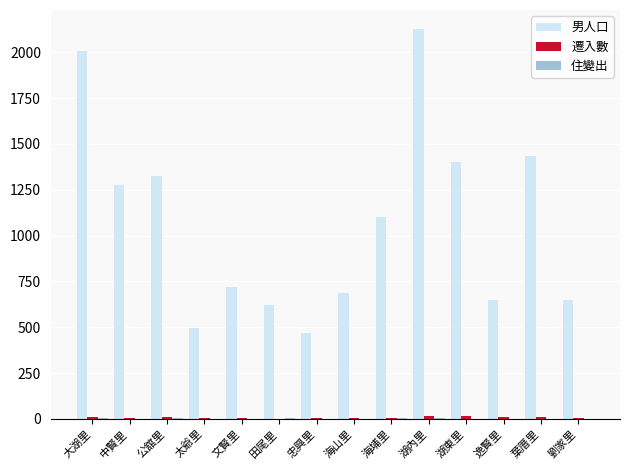

At which label does 男人口 first exceed 1102?

大湖里